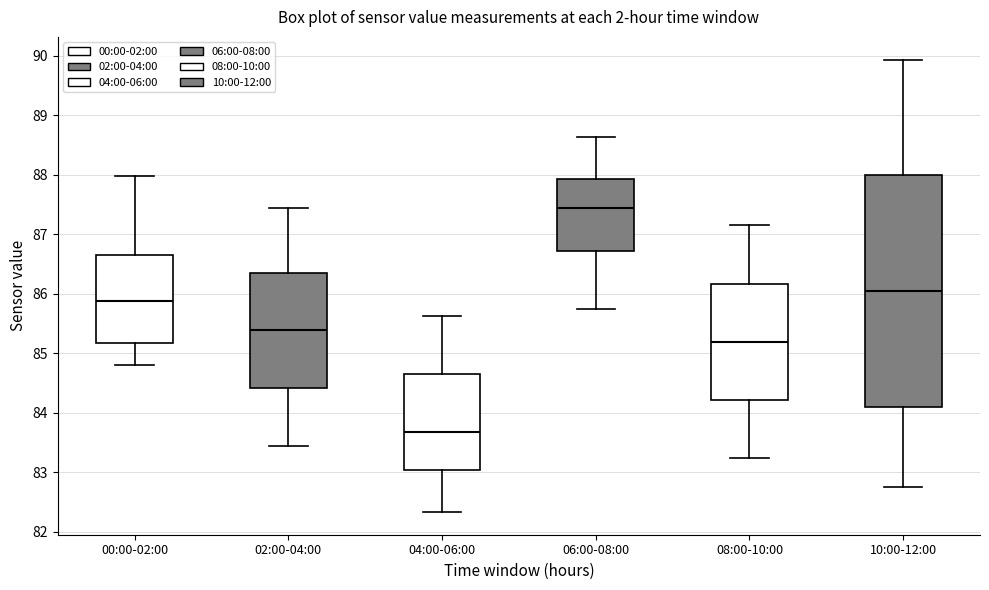

Which box is the tallest, from its lower edge to its upper edge?

10:00-12:00